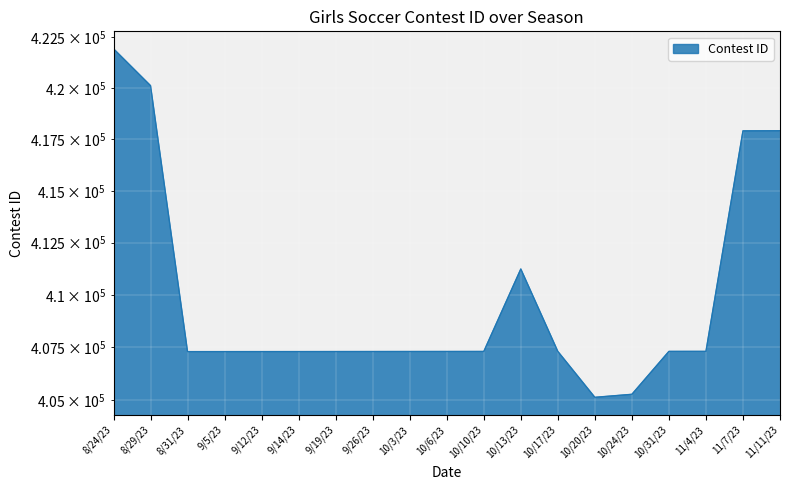

What is the smallest value displayed?

405131